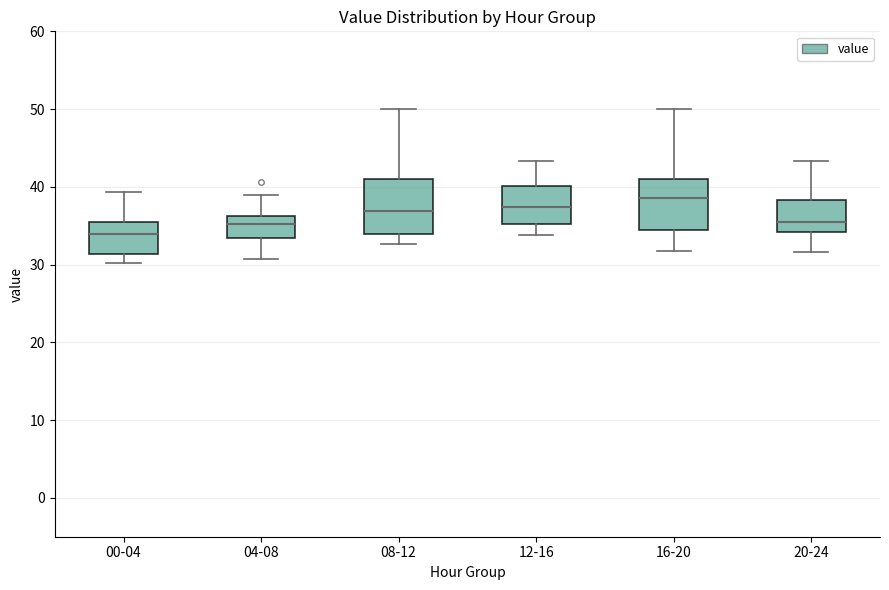

Where does the lower whisker of the box for 12-16 end on the y-axis? The values are not printed on the chart, so give them approximately, as read against the axis.

34